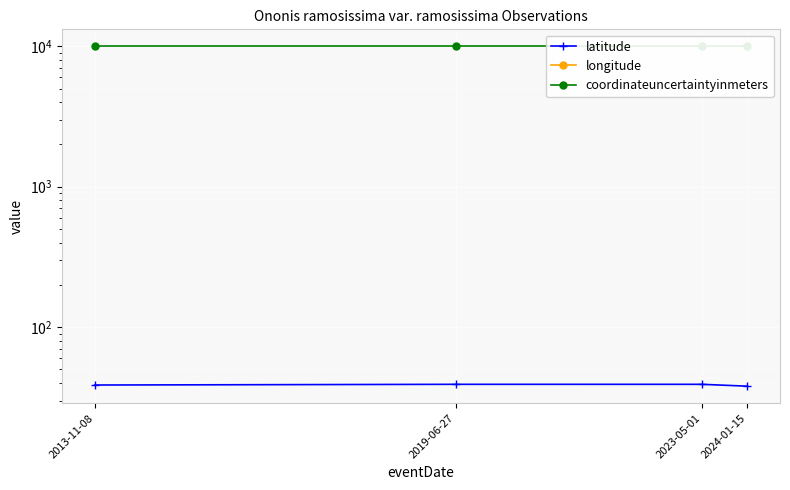

Which series has the largest total across all categories?

coordinateuncertaintyinmeters